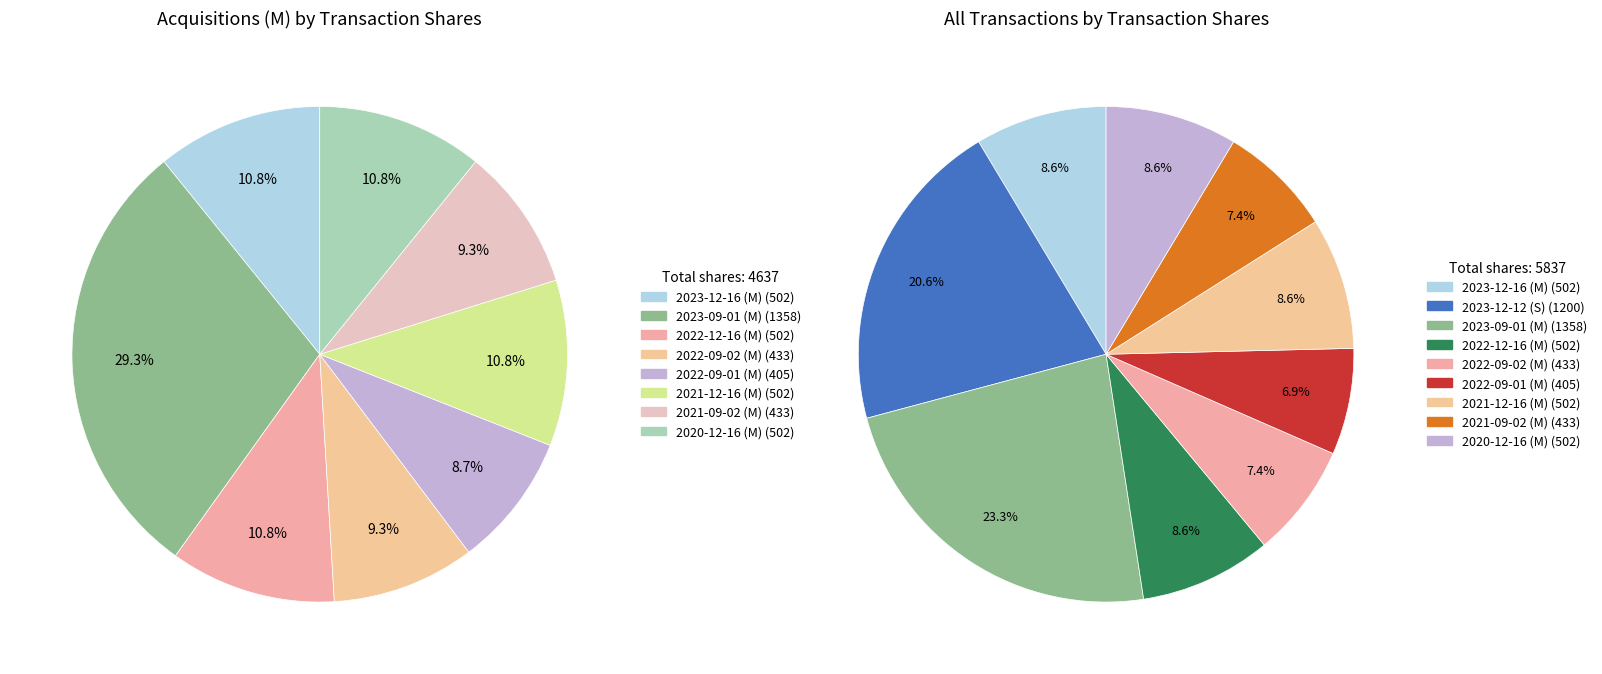

Is there any slice that represents more than half of the pie?

No